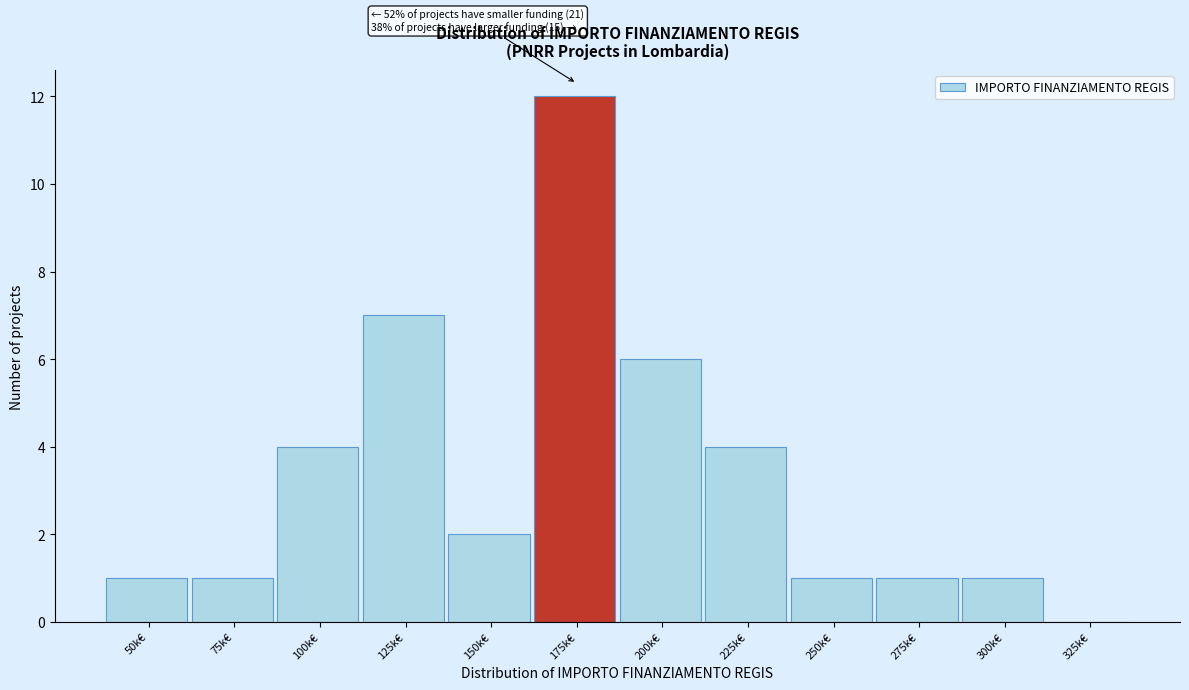

Reading right to left, extract all data points from this chart.

325k€=0	300k€=1	275k€=1	250k€=1	225k€=4	200k€=6	175k€=12	150k€=2	125k€=7	100k€=4	75k€=1	50k€=1